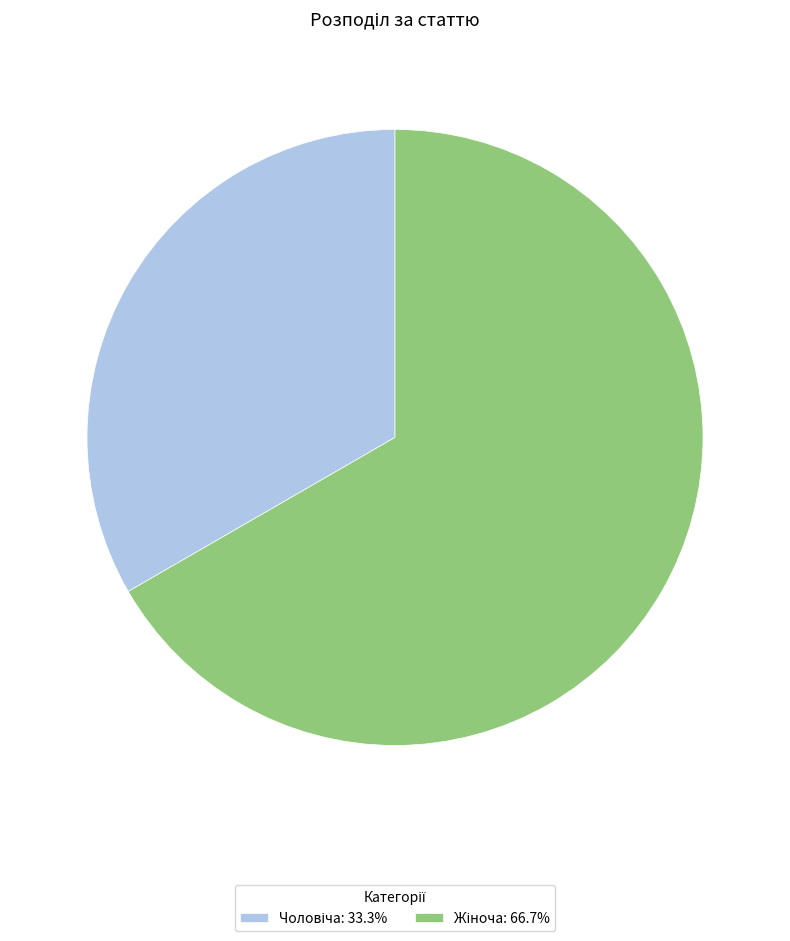

Does any single category account for the majority?

Yes